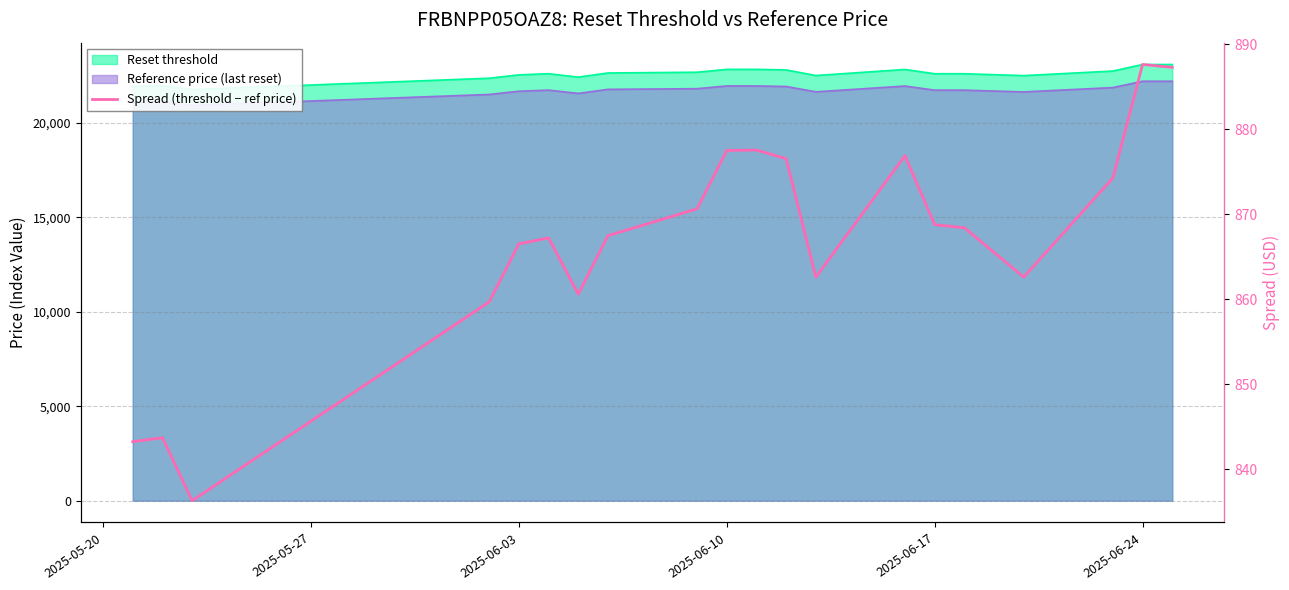

What is the smallest value displayed?

836.3